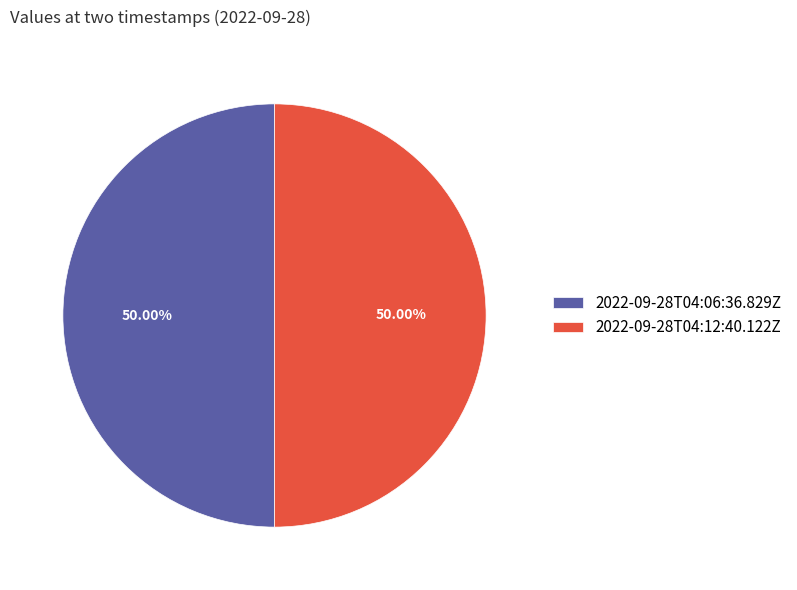

Count the number of slices in the pie.

2